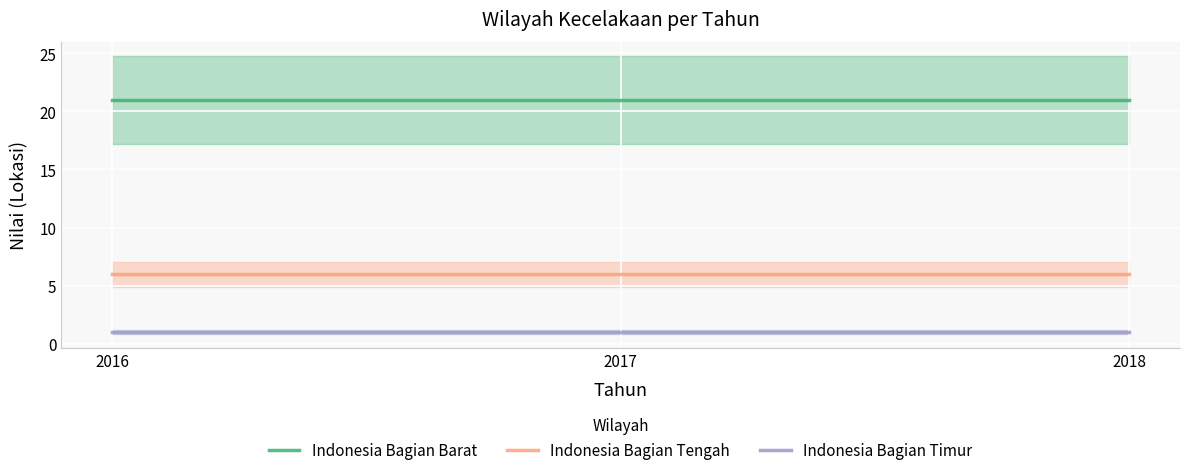

Rank the series at 2018 from highest to lowest value.

Indonesia Bagian Barat, Indonesia Bagian Tengah, Indonesia Bagian Timur